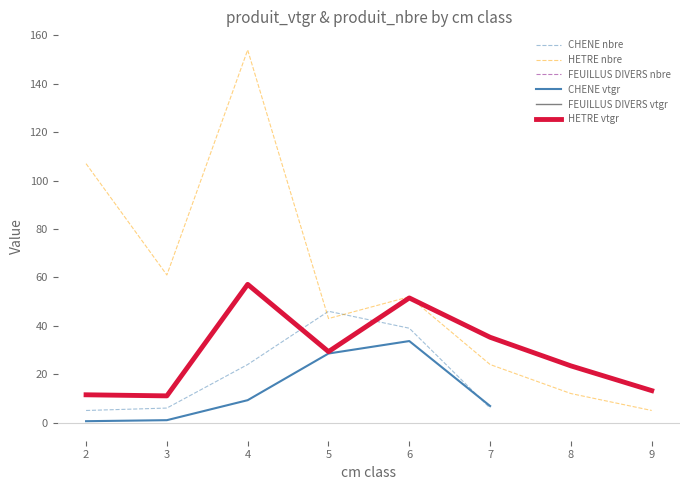

True or false: HETRE vtgr and FEUILLUS DIVERS nbre cross at least once.

False